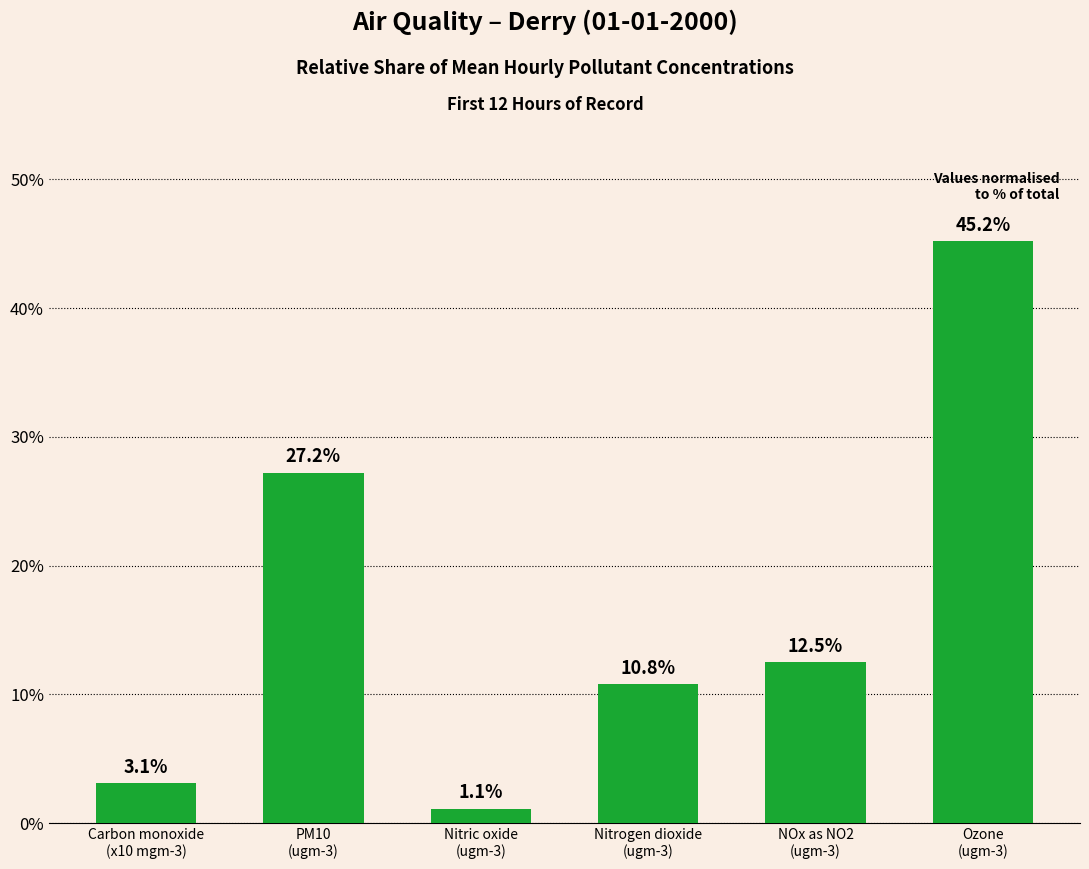

Which category has the highest value across all series?

Ozone
(ugm-3)